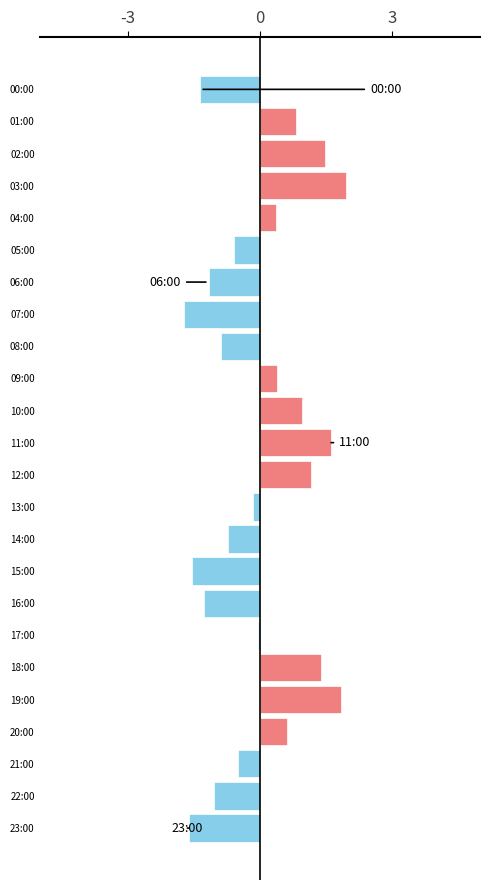

Where is the data nearest to the value 0?

17:00